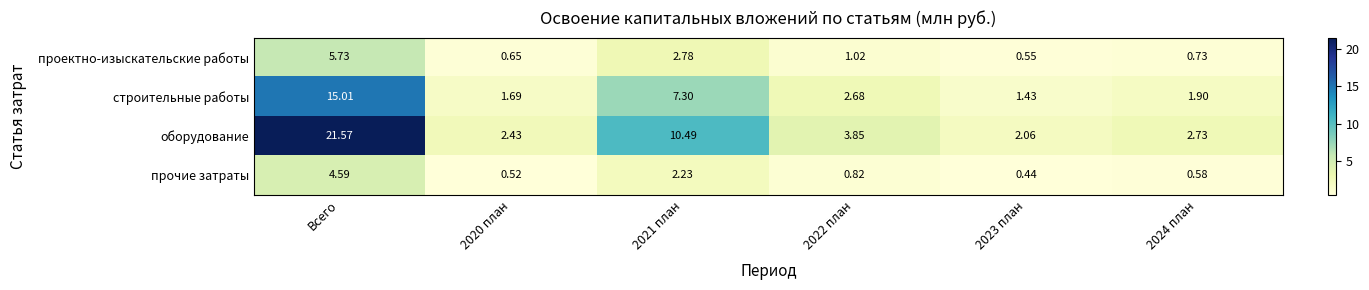

Where does the оборудование series first go above 3?

Всего